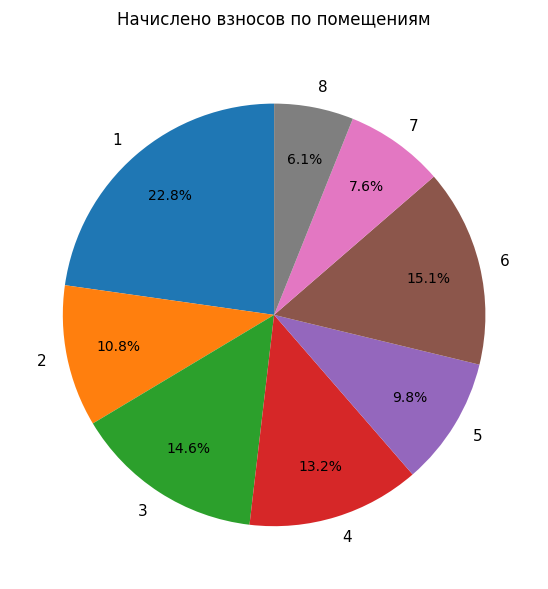

To the nearest percent, what percentage of the pie is 2?

11%